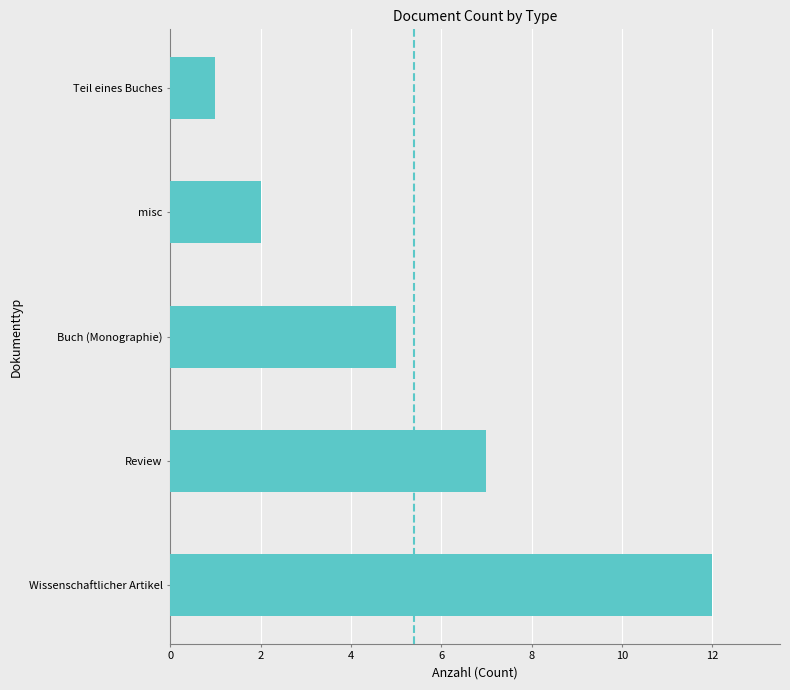

What is the approximate value at Review, to the nearest 10?

10